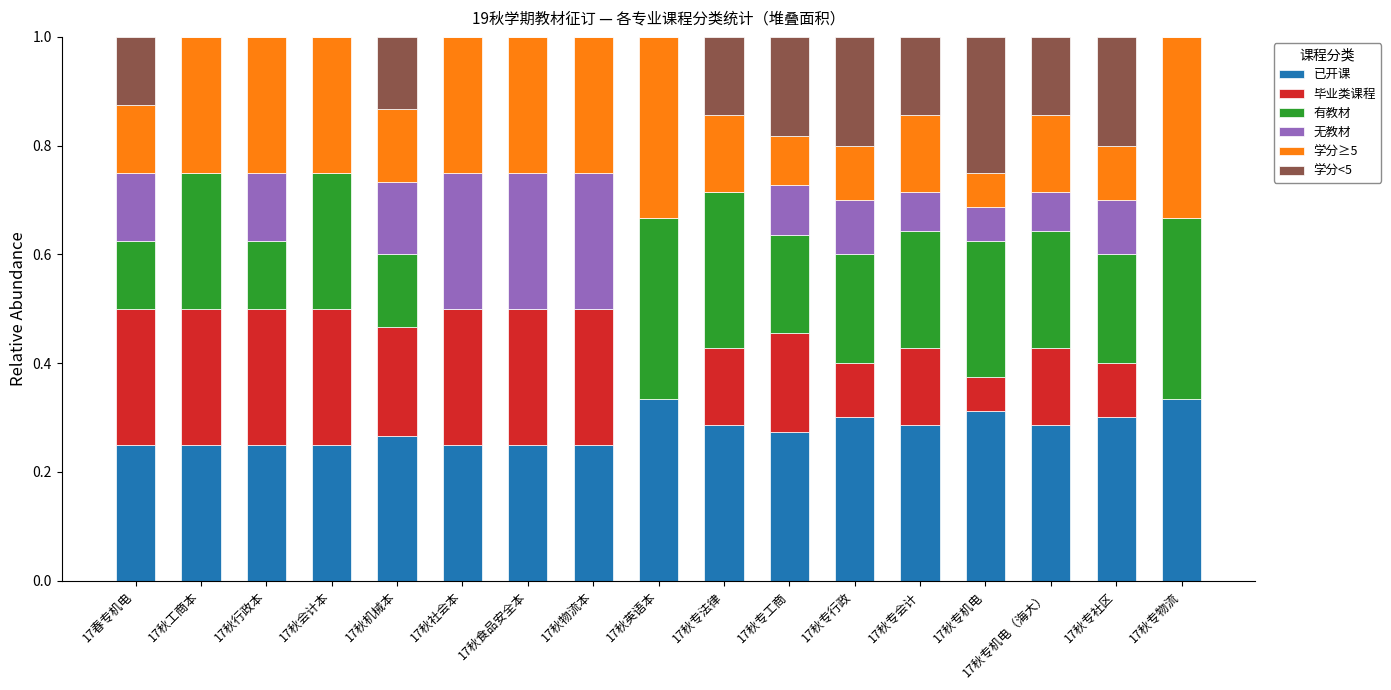

True or false: 已开课 has a value of 0.3 at 17秋专机电.

True